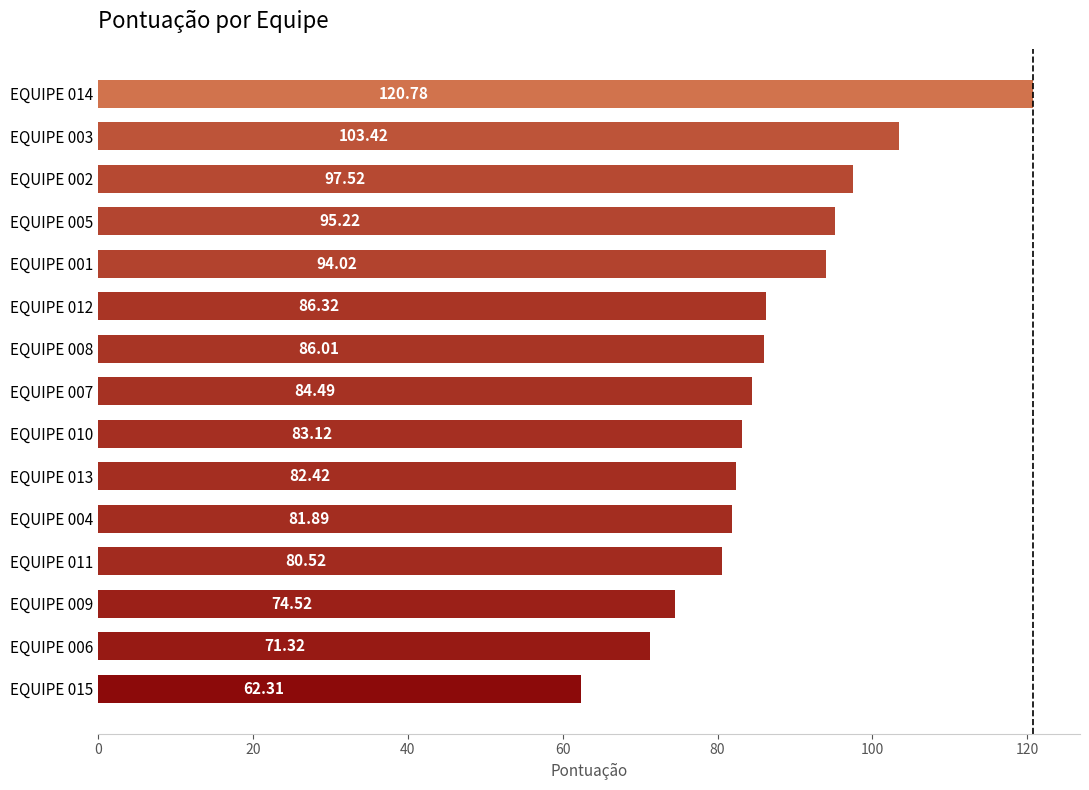

What is the change in value from EQUIPE 011 to EQUIPE 013?

+1.9